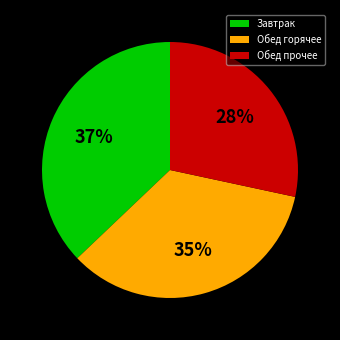

What is the ratio of the value at Обед горячее to the value at Обед прочее?

1.2